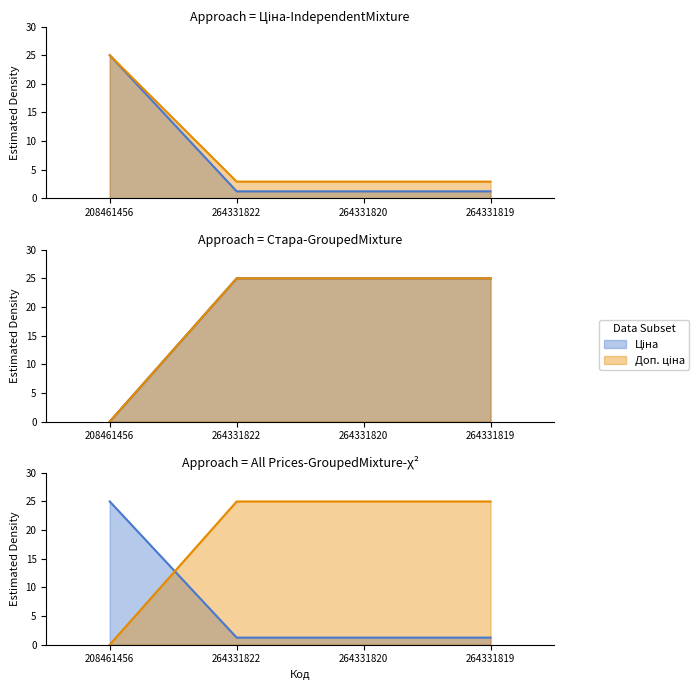

At which label does Ціна reach its peak?

208461456